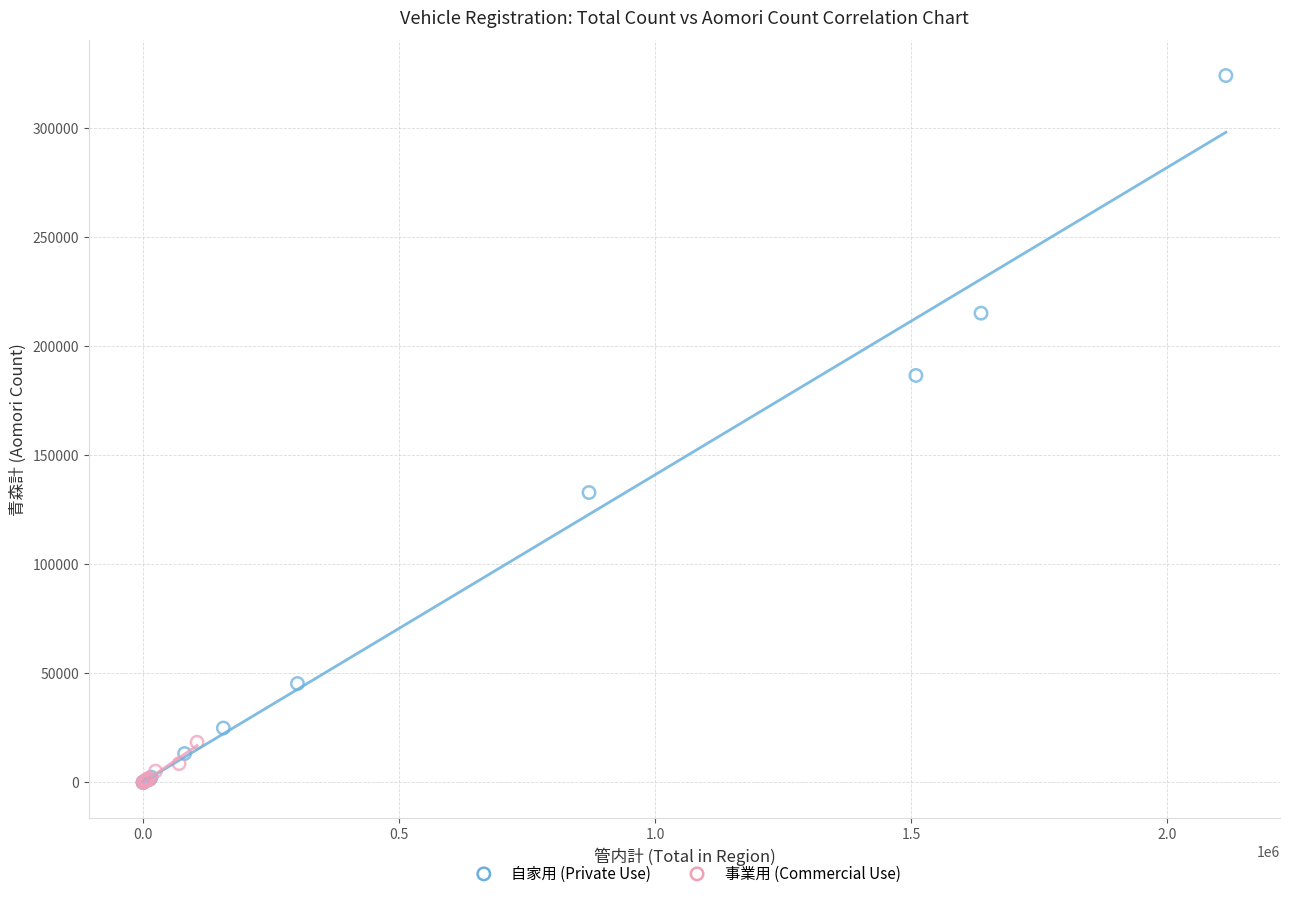

What are all the series names shown in the legend?

自家用 (Private Use), 事業用 (Commercial Use)